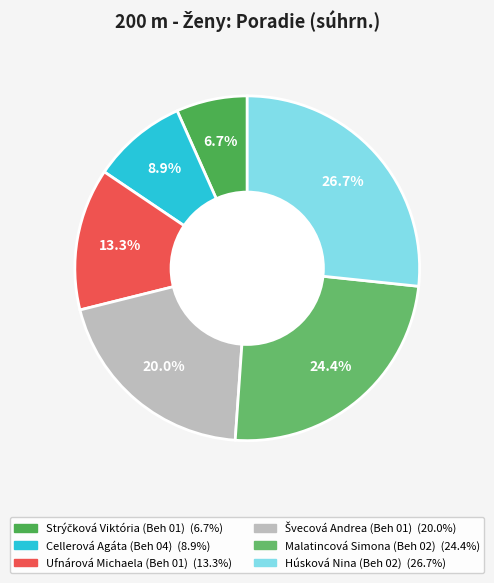

How much of the chart is everything except Cellerová Agáta (Beh 04)?

91.1%